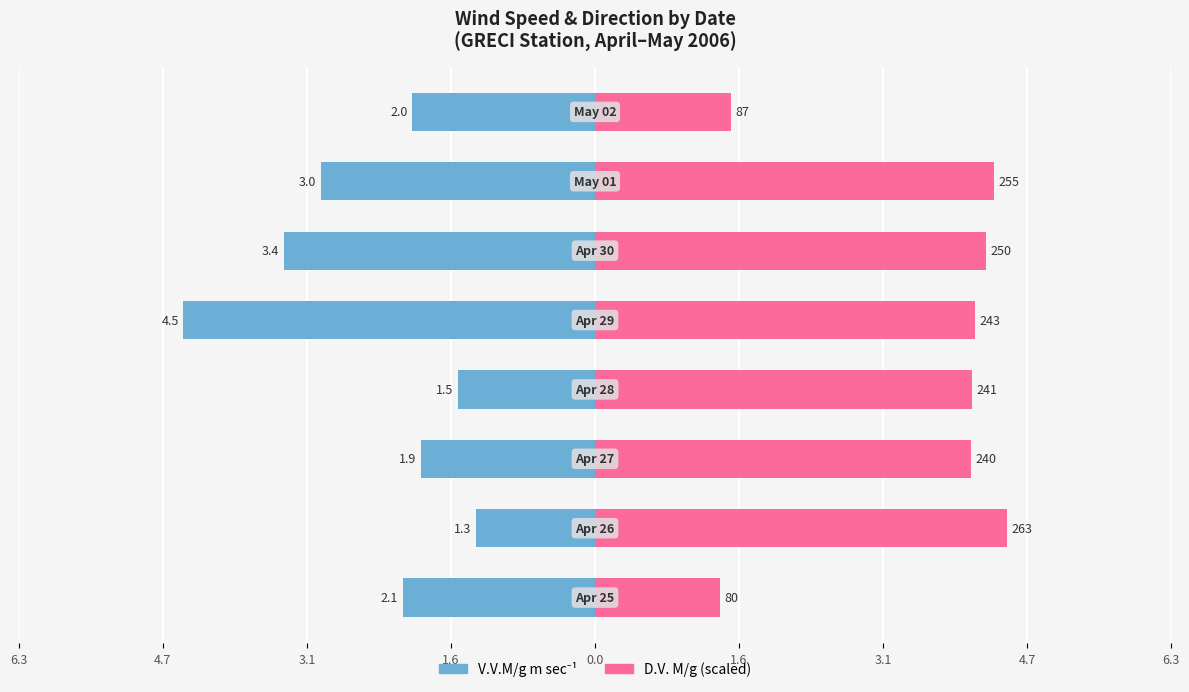

How many data points in D.V. M/g (scaled) are less than 4?

2